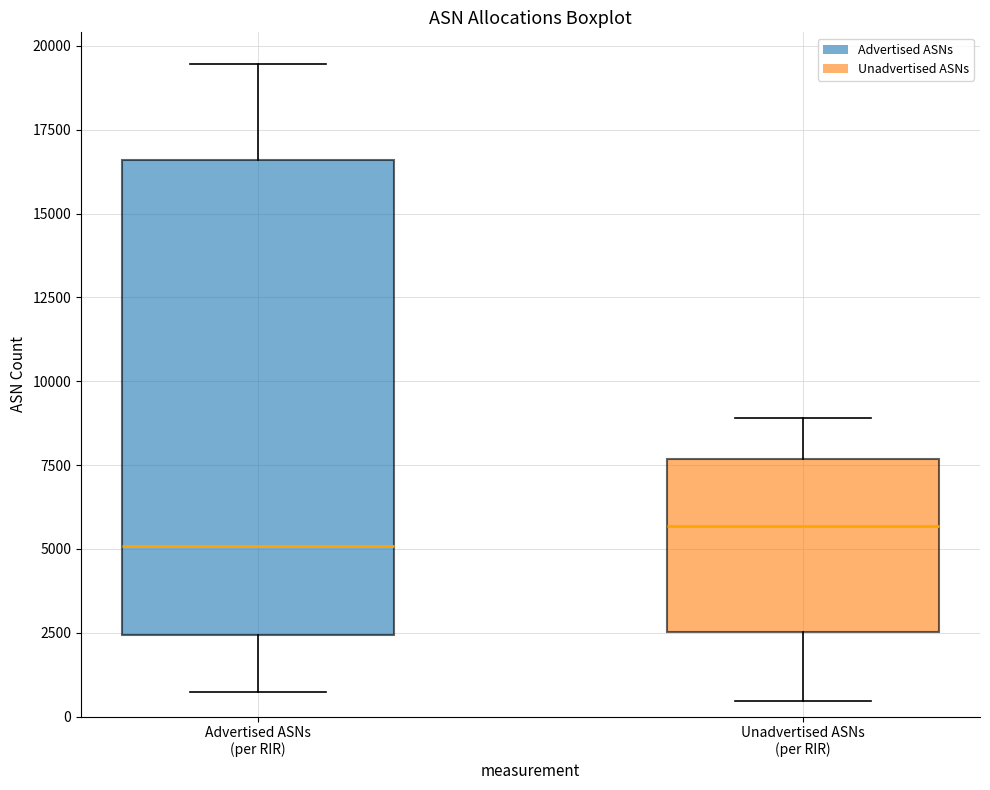

Which box has the highest median line?

Unadvertised ASNs (per RIR)